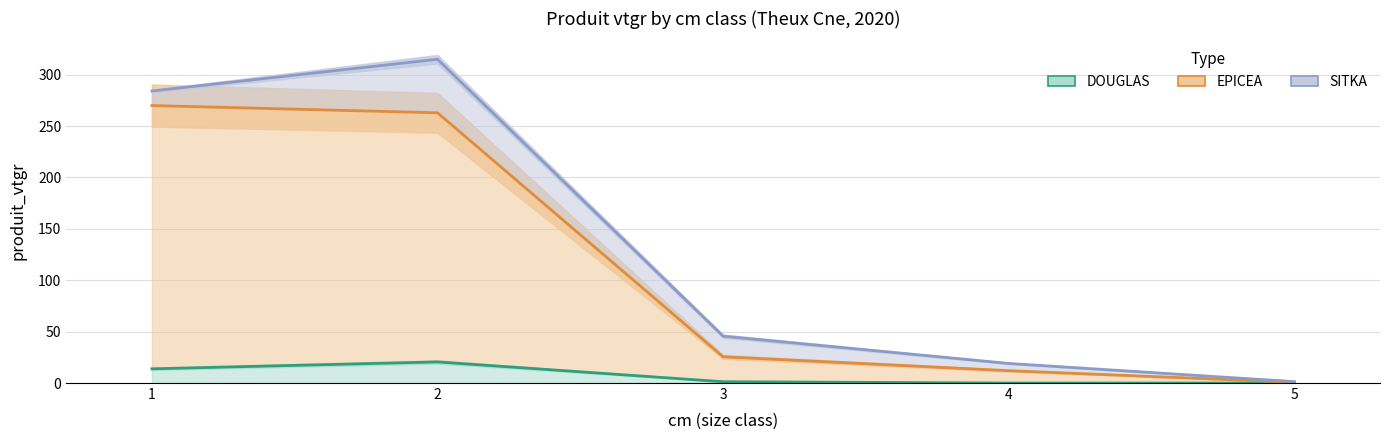

What is the approximate value of EPICEA at 5?

0.7